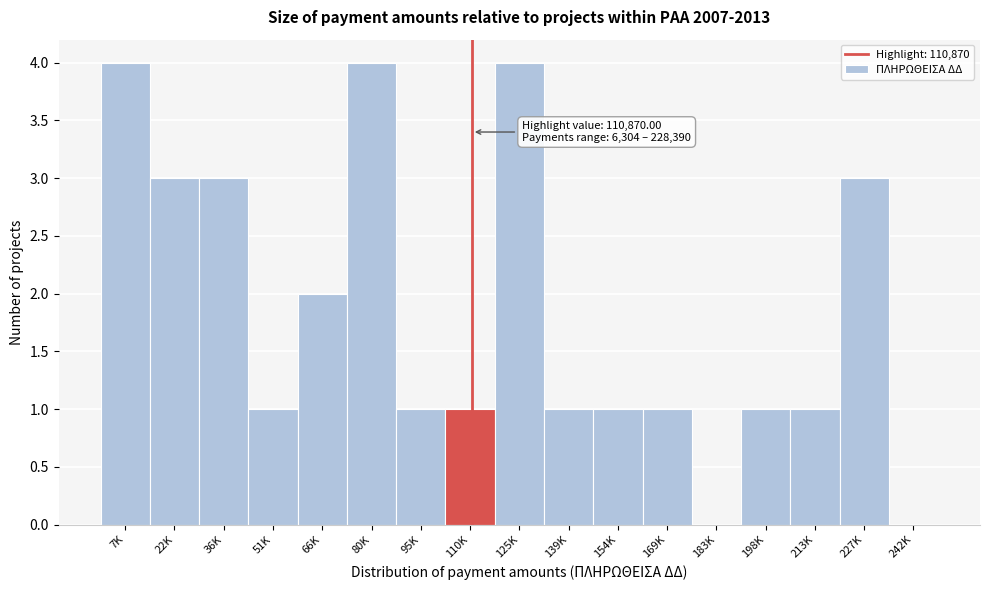

Reading left to right, list all the values displayed in this chart.

7K=4	22K=3	36K=3	51K=1	66K=2	80K=4	95K=1	110K=1	125K=4	139K=1	154K=1	169K=1	183K=0	198K=1	213K=1	227K=3	242K=0